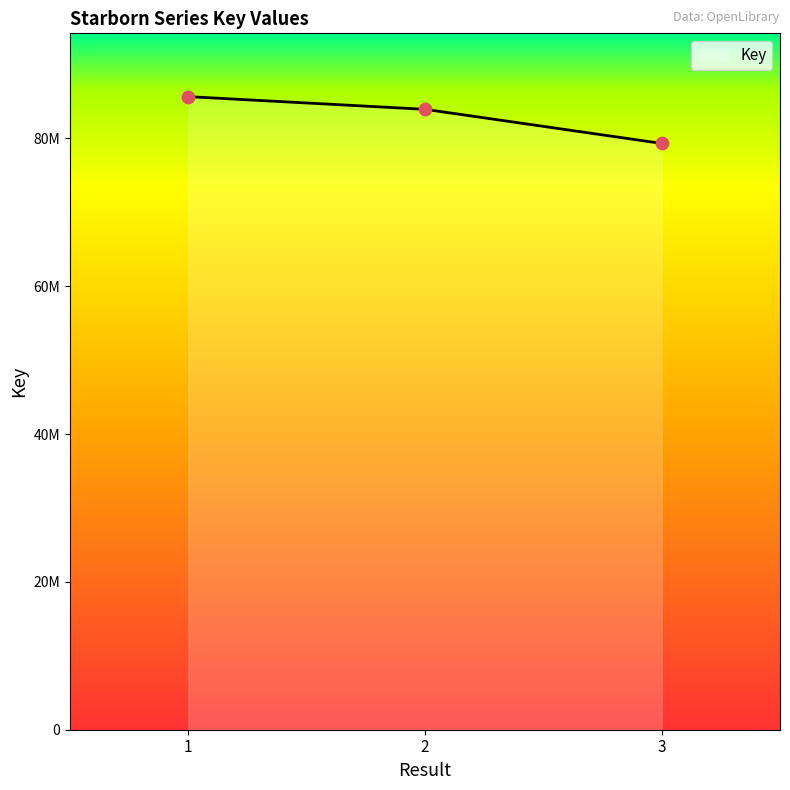

What is the change in value from 1 to 2?

-1715228